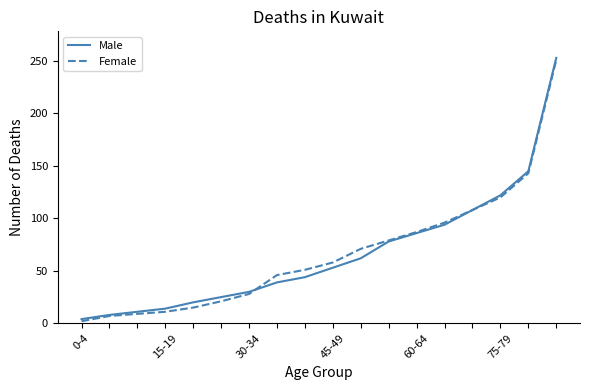

What is the greatest value displayed?

253